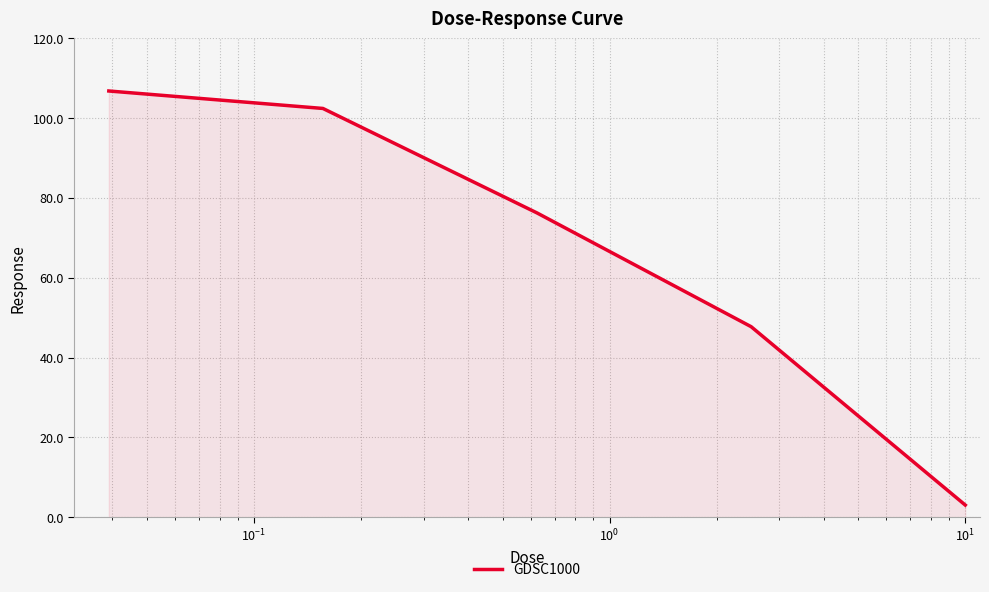

True or false: the data has more than 2 interior local peaks.

False